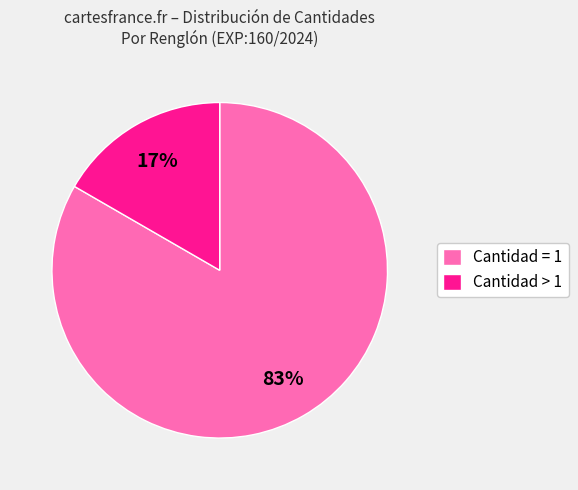

Which category accounts for the majority?

Cantidad = 1